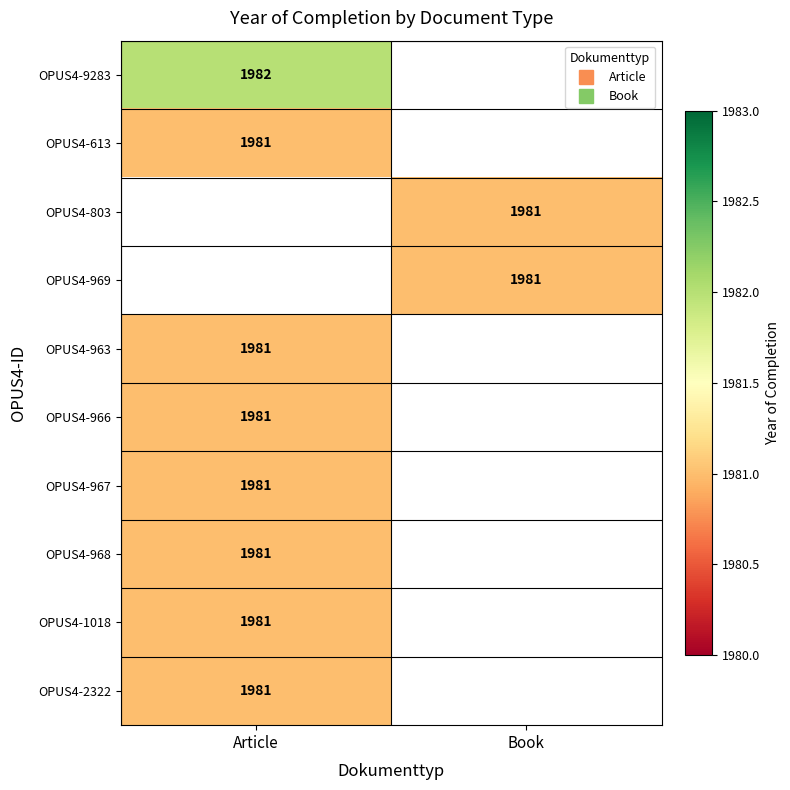

Which category has the highest value across all series?

Article